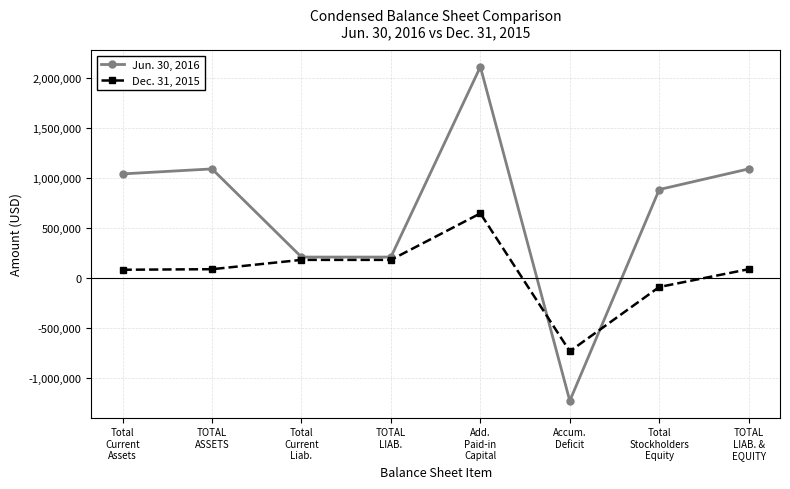

What is the difference between the highest and lowest values at TOTAL
LIAB. &
EQUITY?

1003891